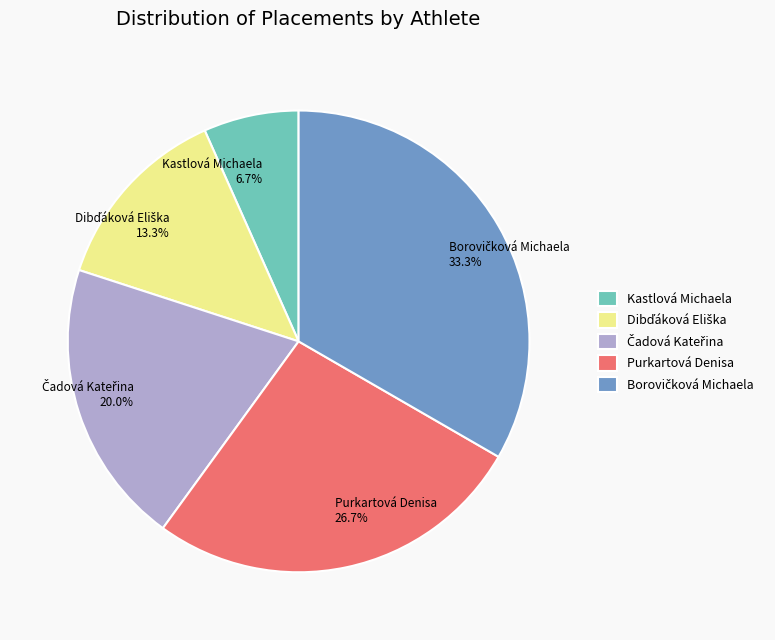

Which slice is the smallest?

Kastlová Michaela